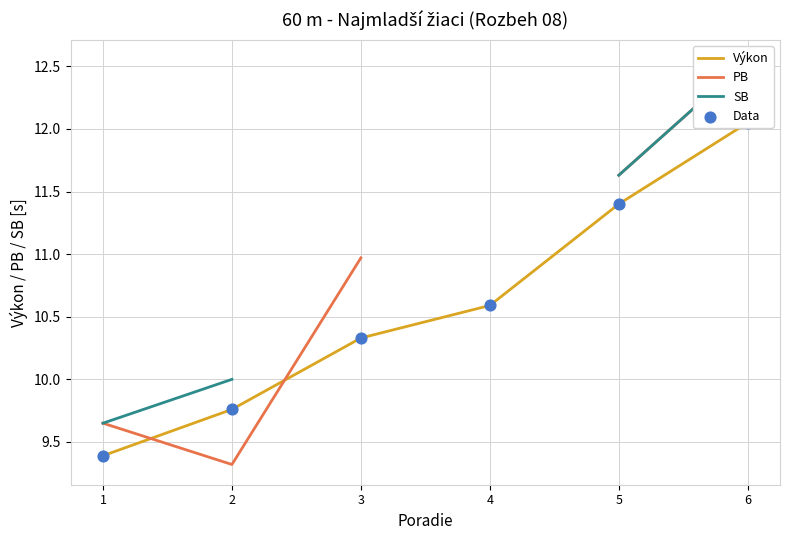

What are all the series names shown in the legend?

Výkon, PB, SB, Data